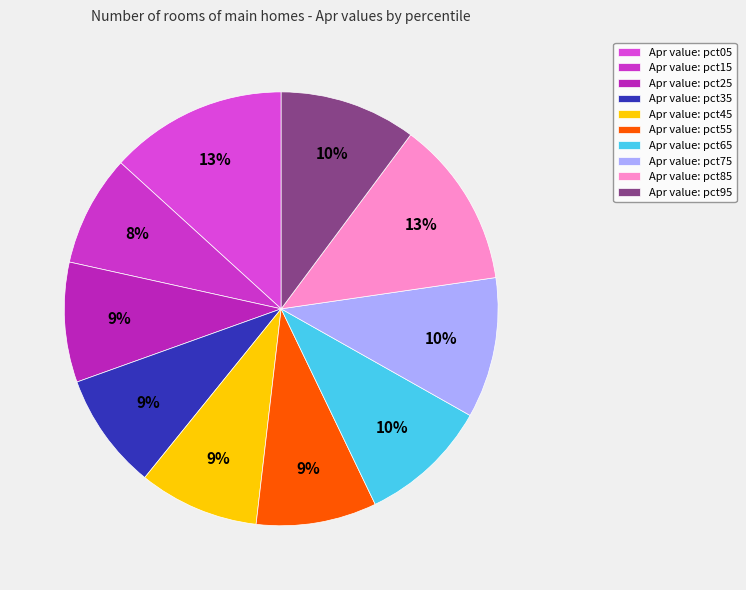

How many segments does this pie chart have?

10